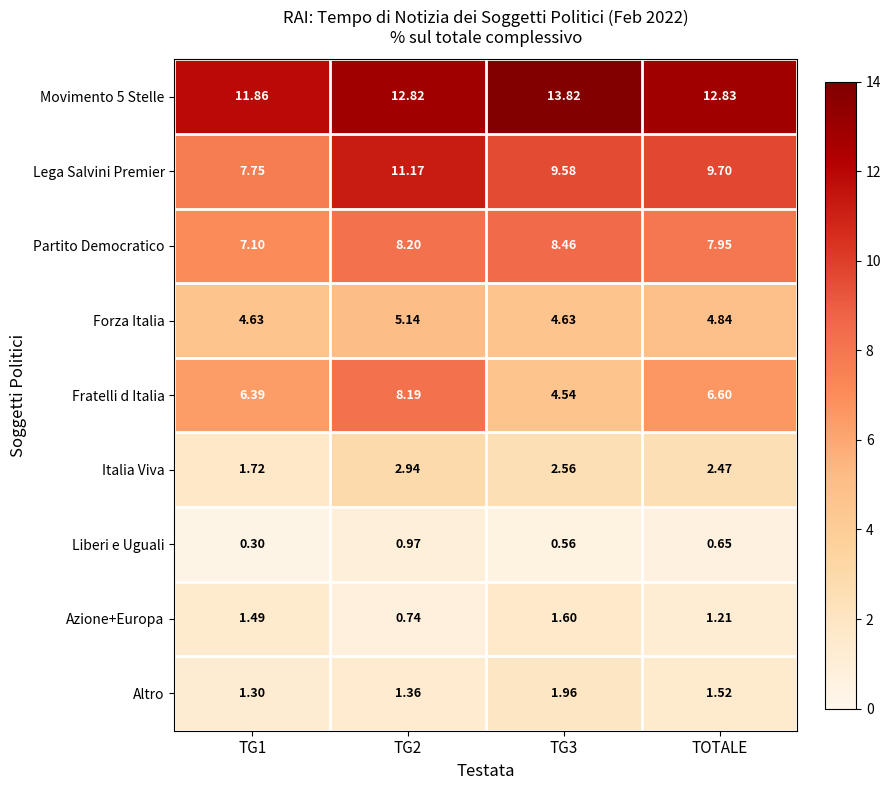

Which series has the widest spread of values?

Fratelli d Italia